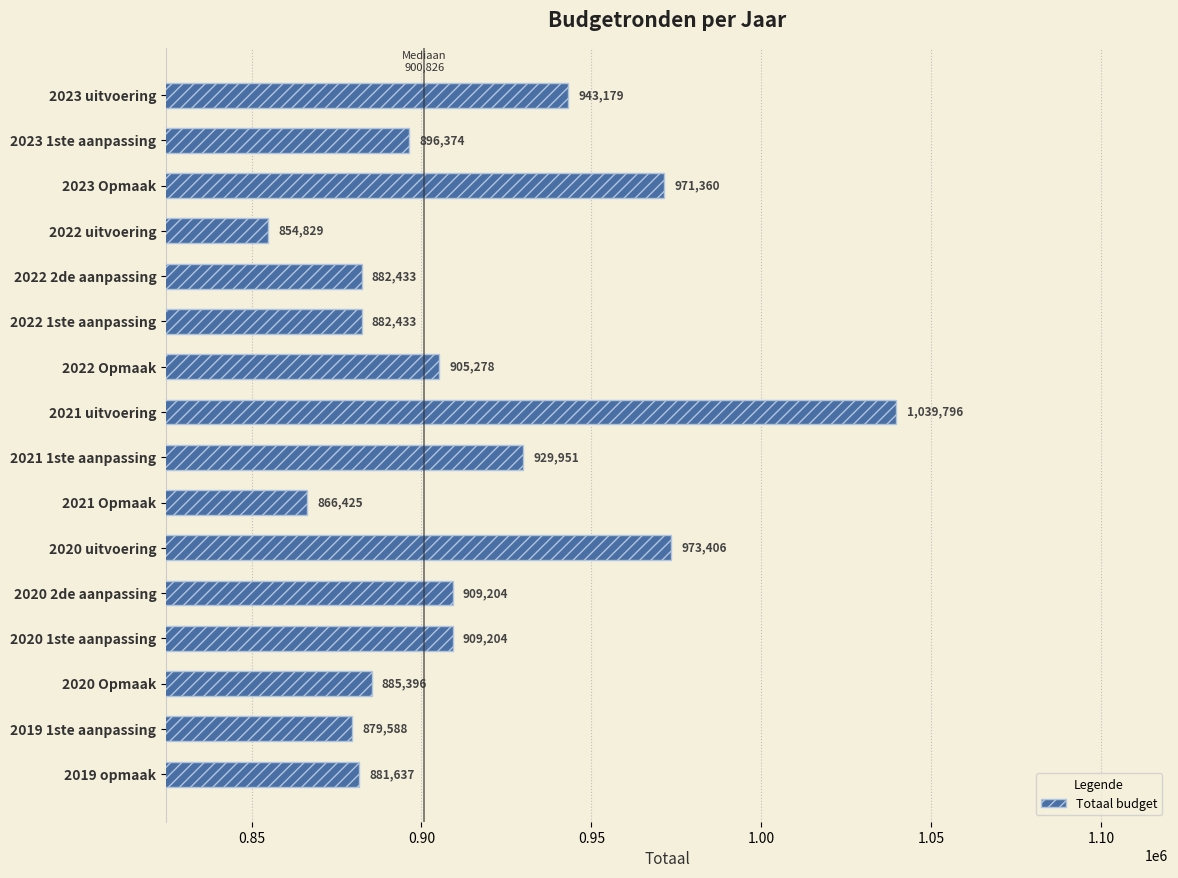

Reading left to right, transcribe all the data shown in this chart.

881637	879588	885396	909204	909204	973406	866425	929951	1039796	905278	882433	882433	854829	971360	896374	943179